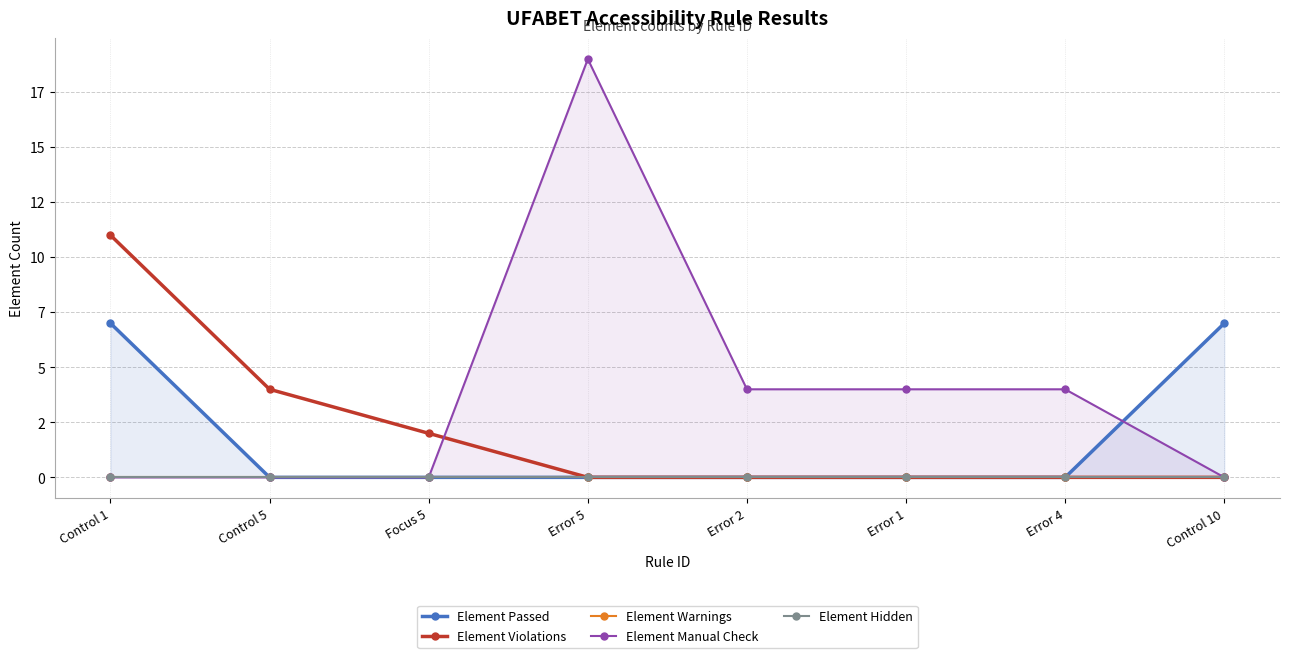

List the series in order of their peak value, lowest first.

Element Warnings, Element Hidden, Element Passed, Element Violations, Element Manual Check